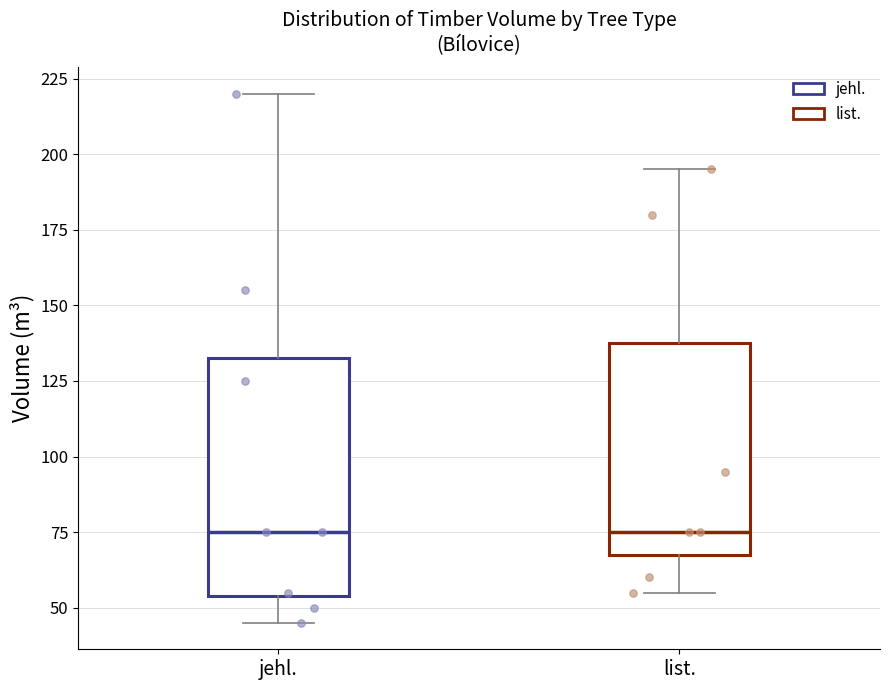

Where does the median line of the box for list. sit on the y-axis? The values are not printed on the chart, so give them approximately, as read against the axis.

75